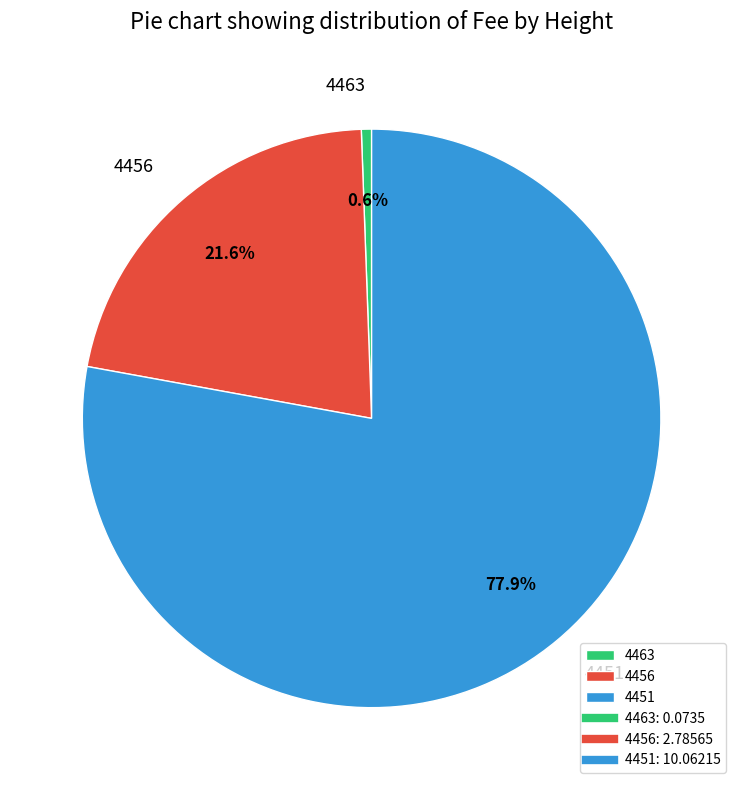

To the nearest percent, what percentage of the pie is 4451?

78%